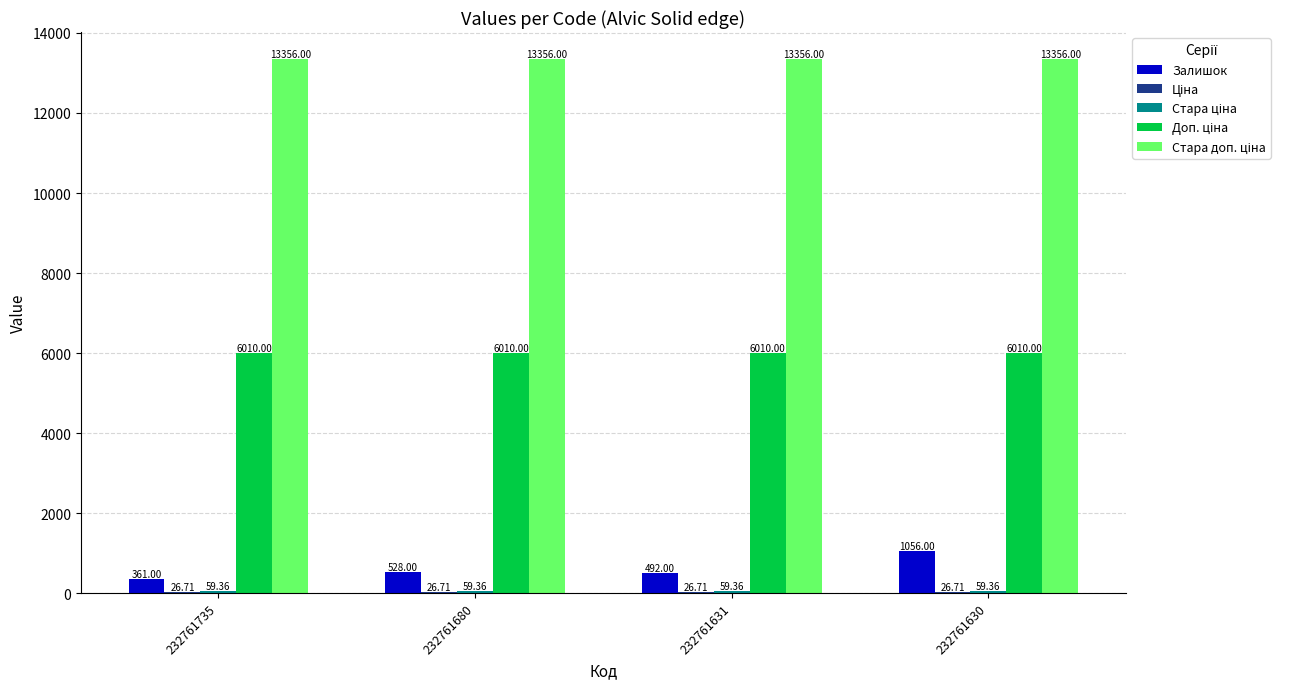

At which category is the sum across all series the highest?

232761630